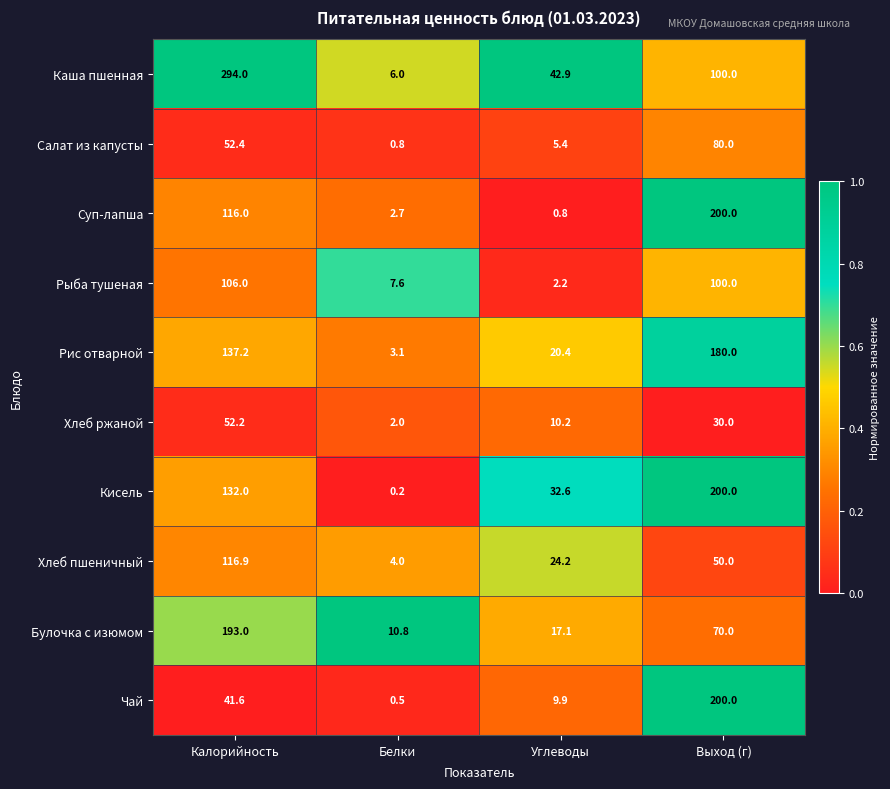

What is the sum of all Салат из капусты values?

138.6